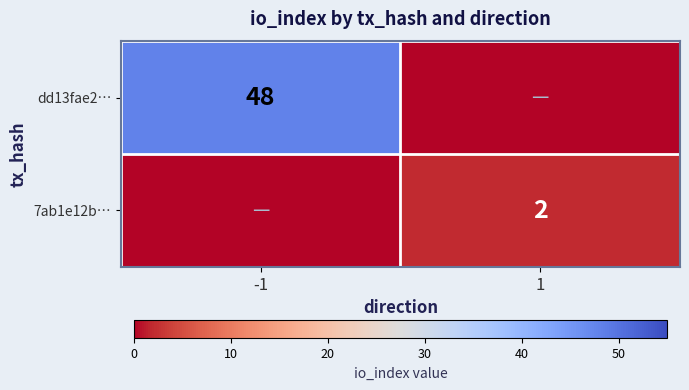

The dd13fae2… series shows 23 at -1. True or false?

False